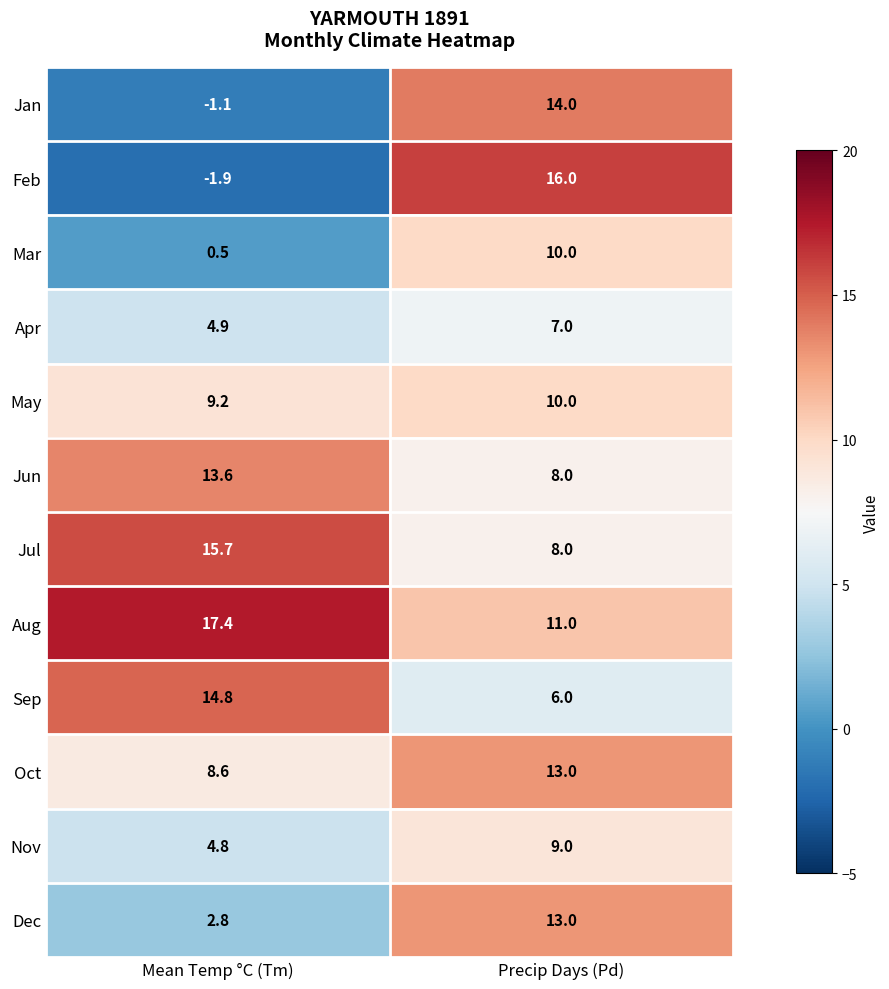

How many categories are shown in the chart?

2